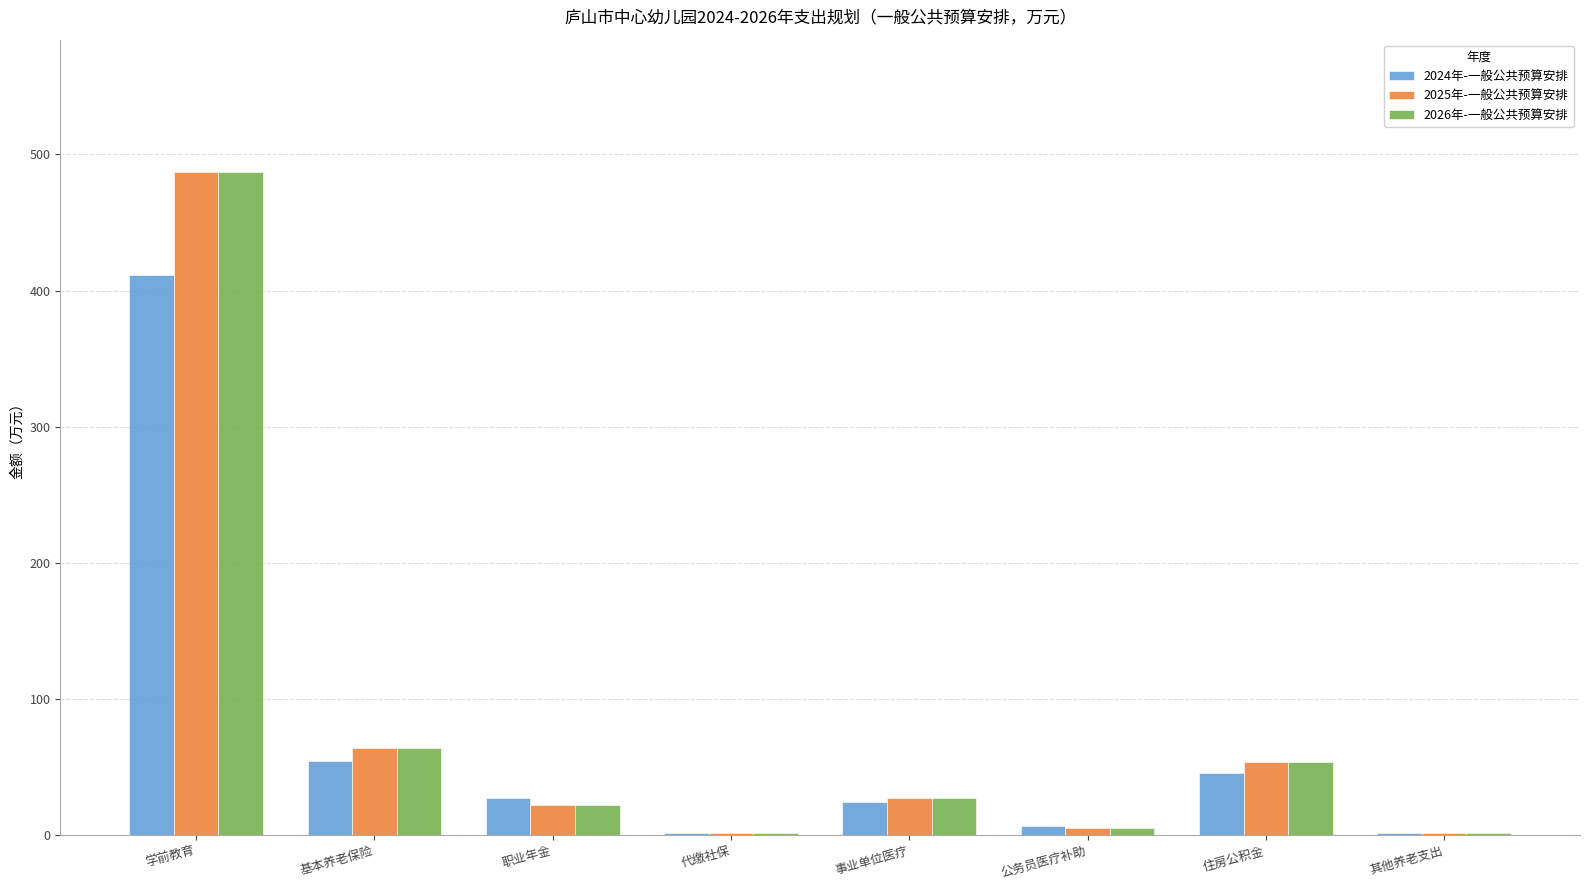

What is the average value of the 2025年-一般公共预算安排 series?

82.8